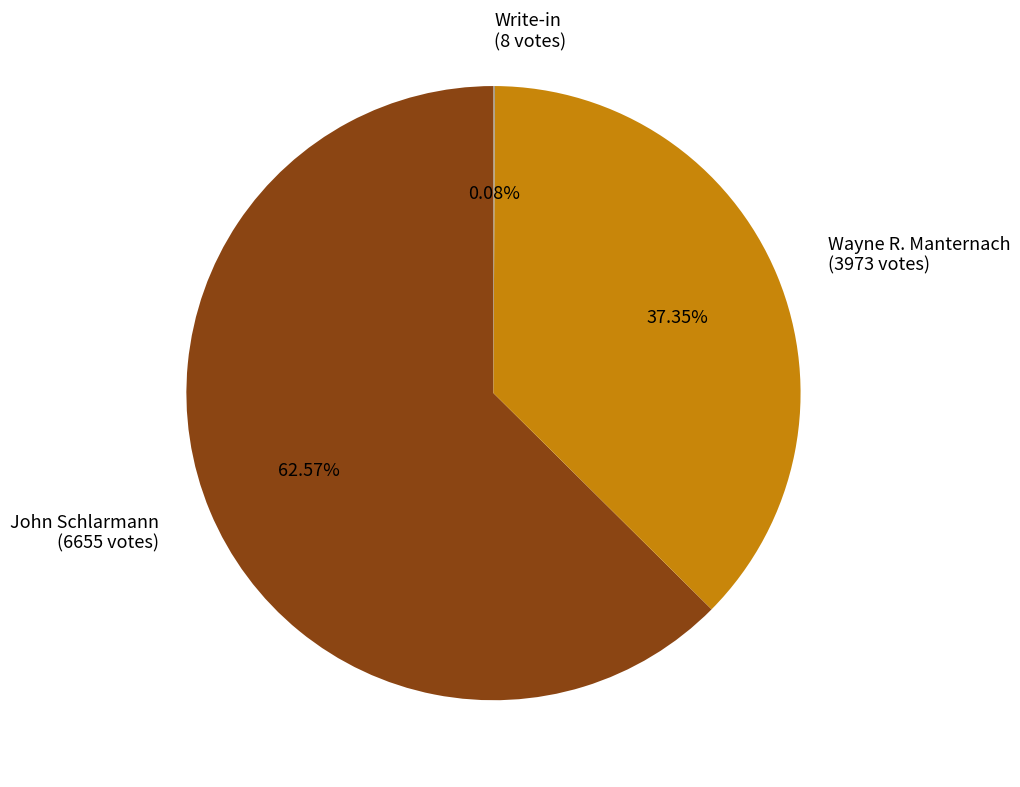

Which category accounts for the majority?

John Schlarmann